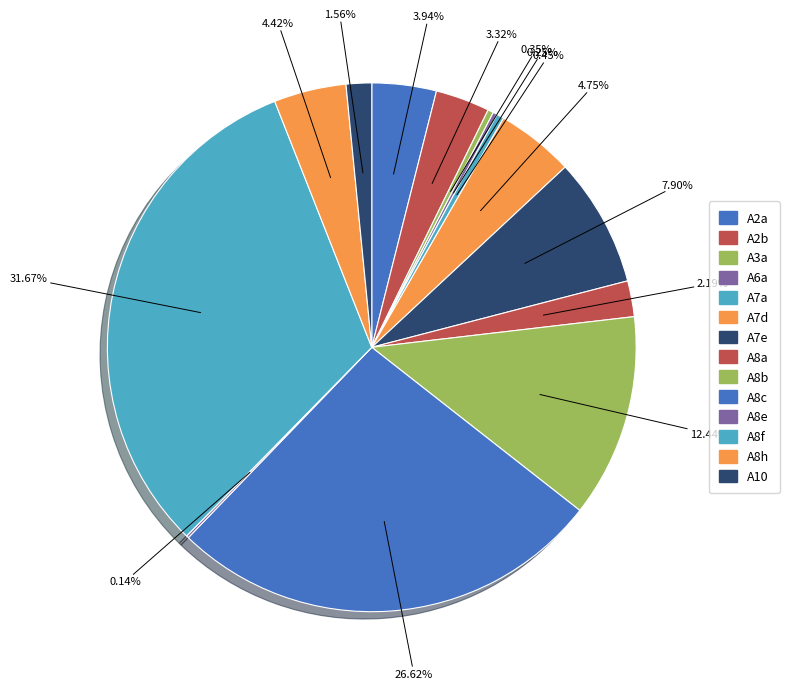

The A2b slice represents 3% of the pie. True or false?

True